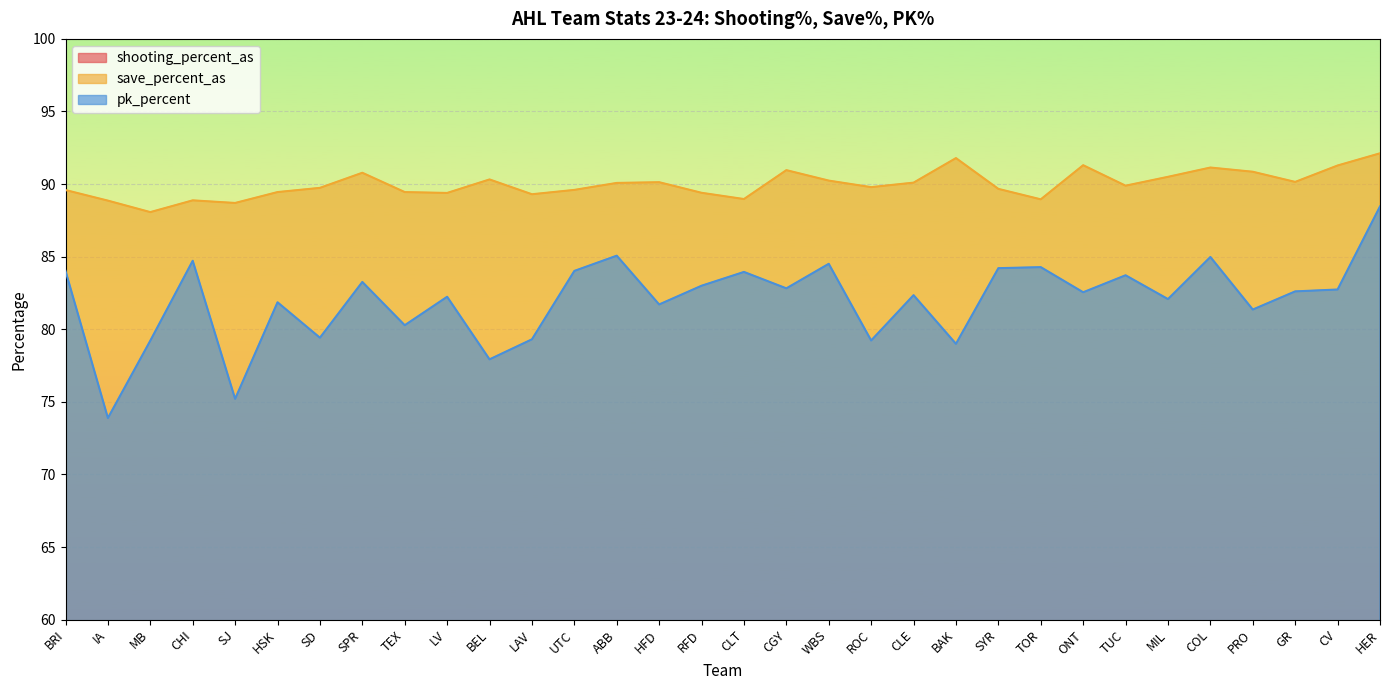

What are all the series names shown in the legend?

shooting_percent_as, save_percent_as, pk_percent